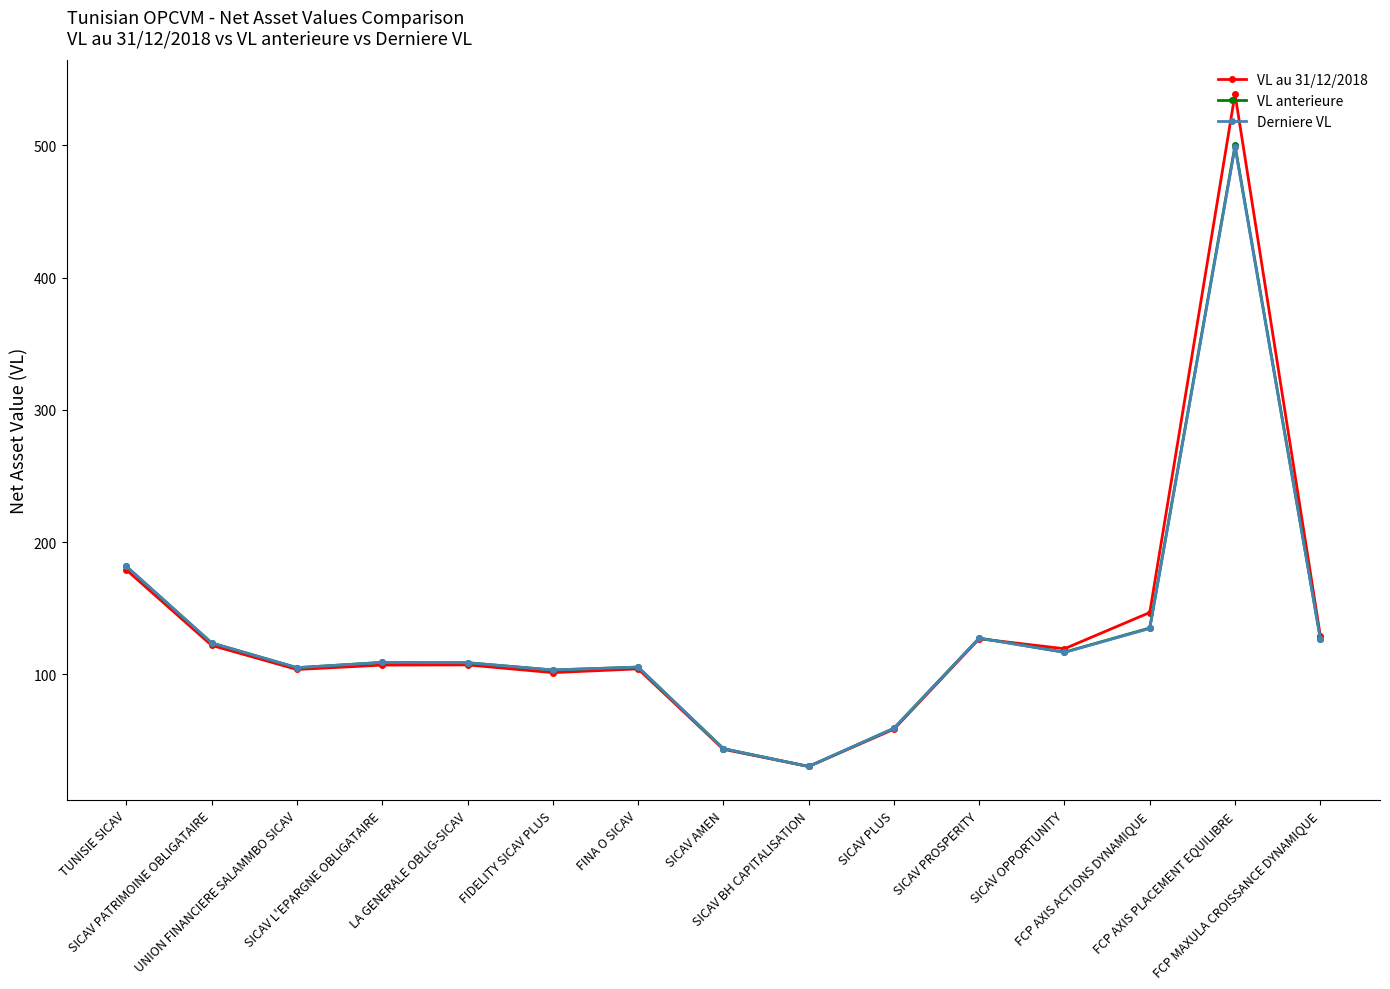

At which label does VL anterieure first exceed 108?

TUNISIE SICAV